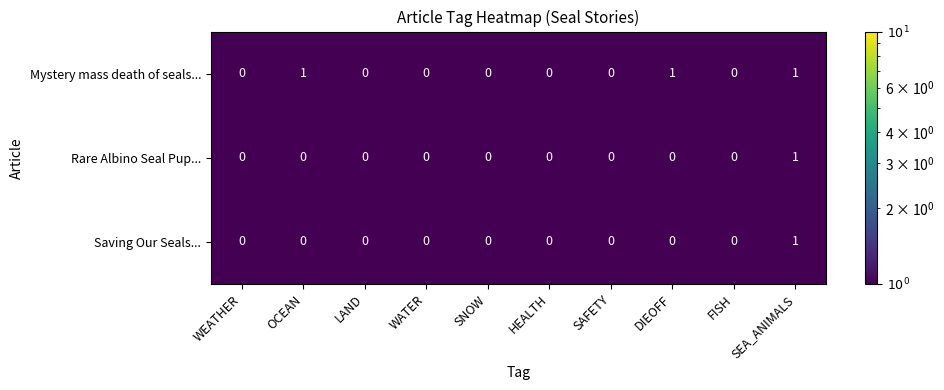

What is the smallest value displayed?

0